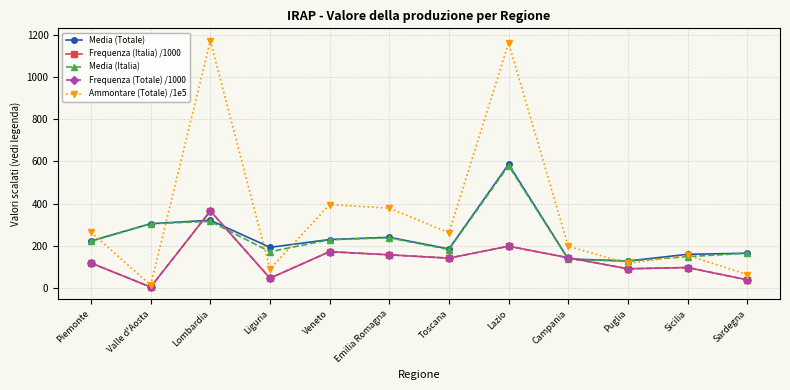

At which category does the chart reach its peak across all series?

Lombardia